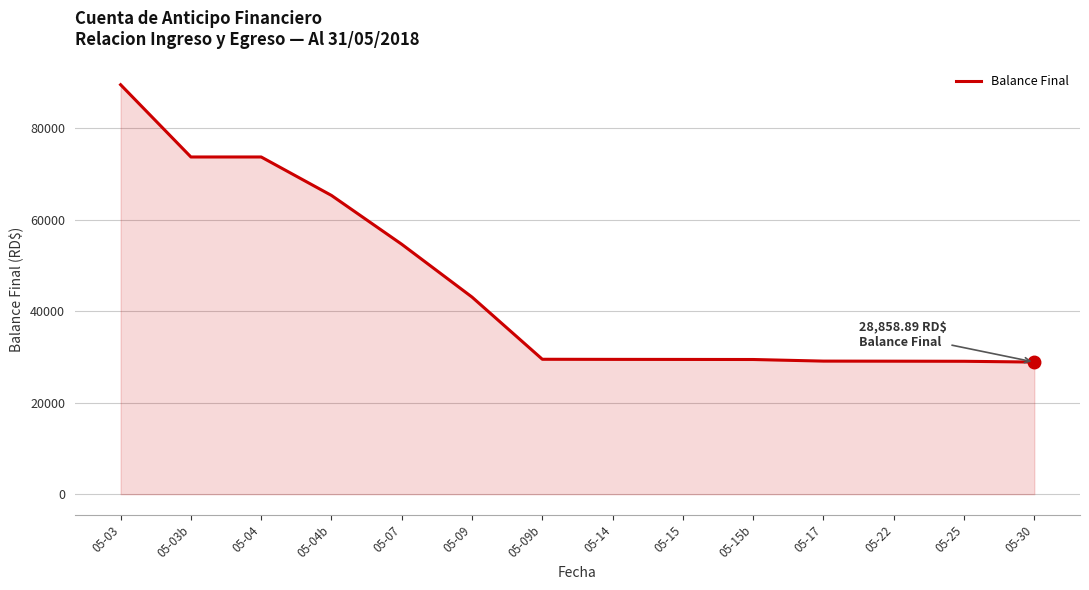

What is the difference between the maximum and minimum values?

60590.2